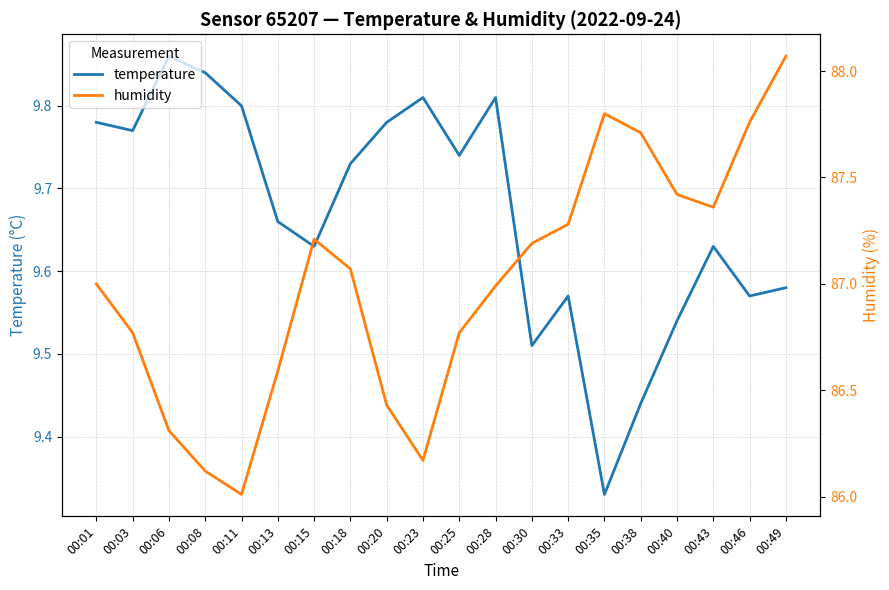

Which series has the largest total across all categories?

humidity